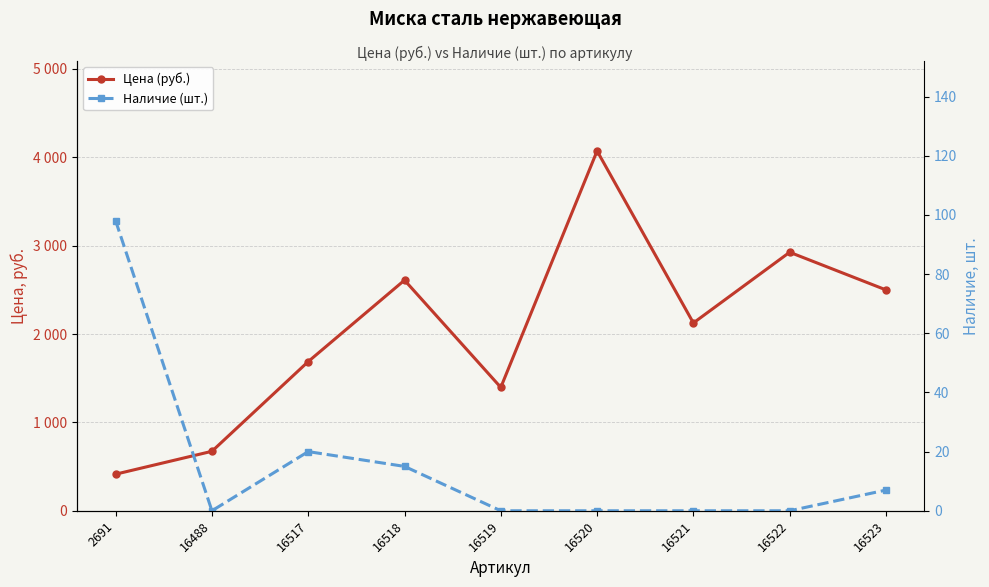

What is the difference between the second highest and minimum values in the Цена (руб.) series?

2511